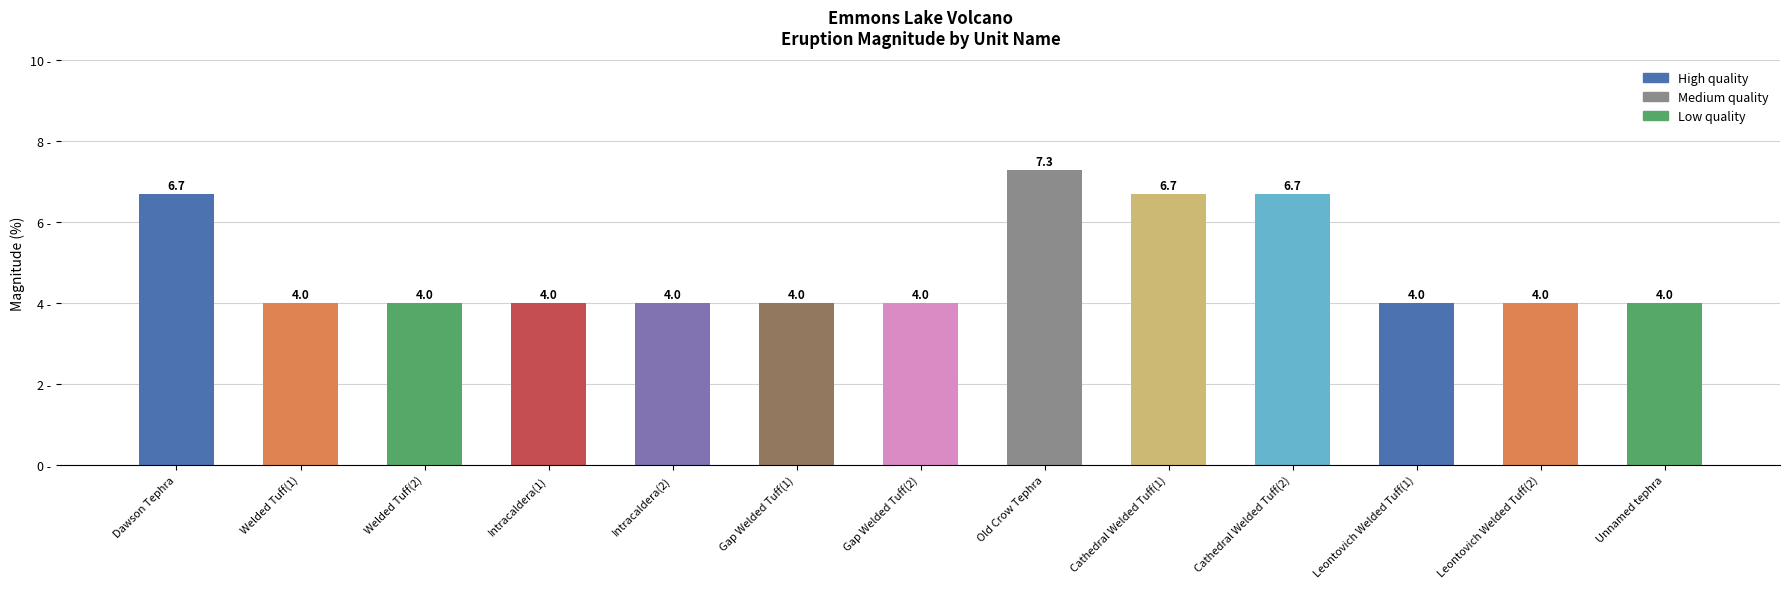

What is the change in value from Old Crow Tephra to Leontovich Welded Tuff(2)?

-3.3